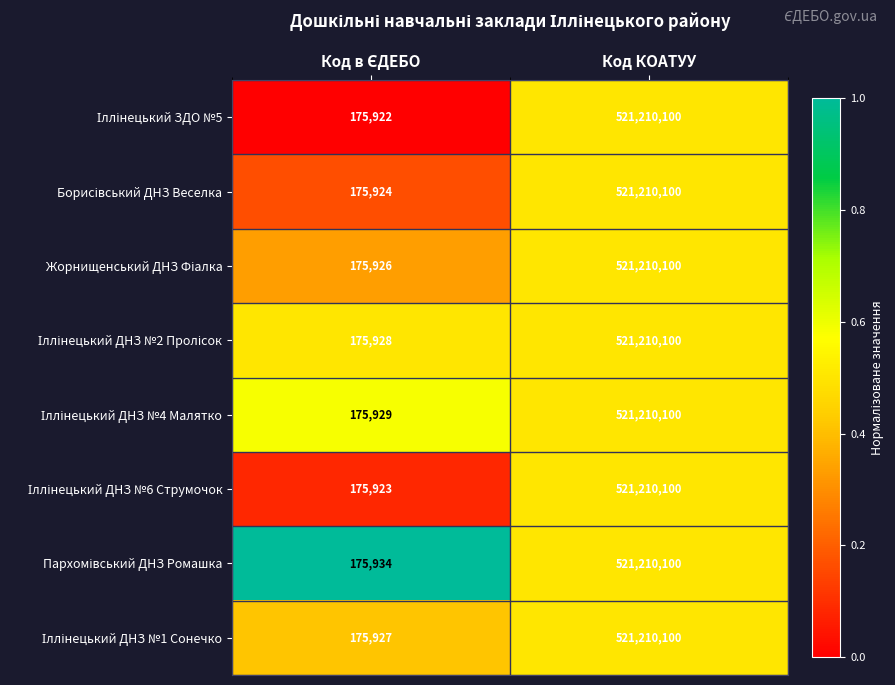

What is the total value across all series at Код КОАТУУ?

4169680800